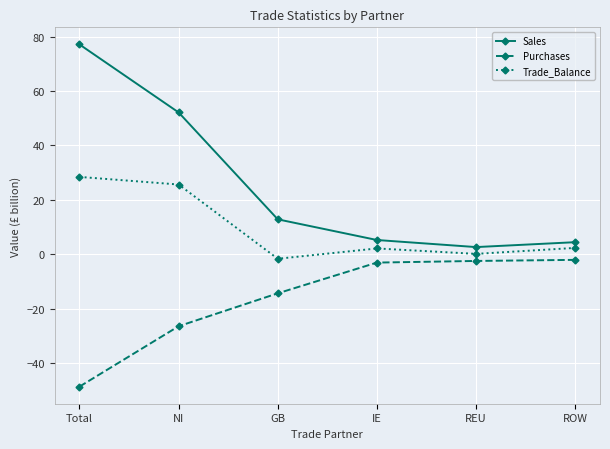

True or false: Sales and Purchases cross at least once.

False